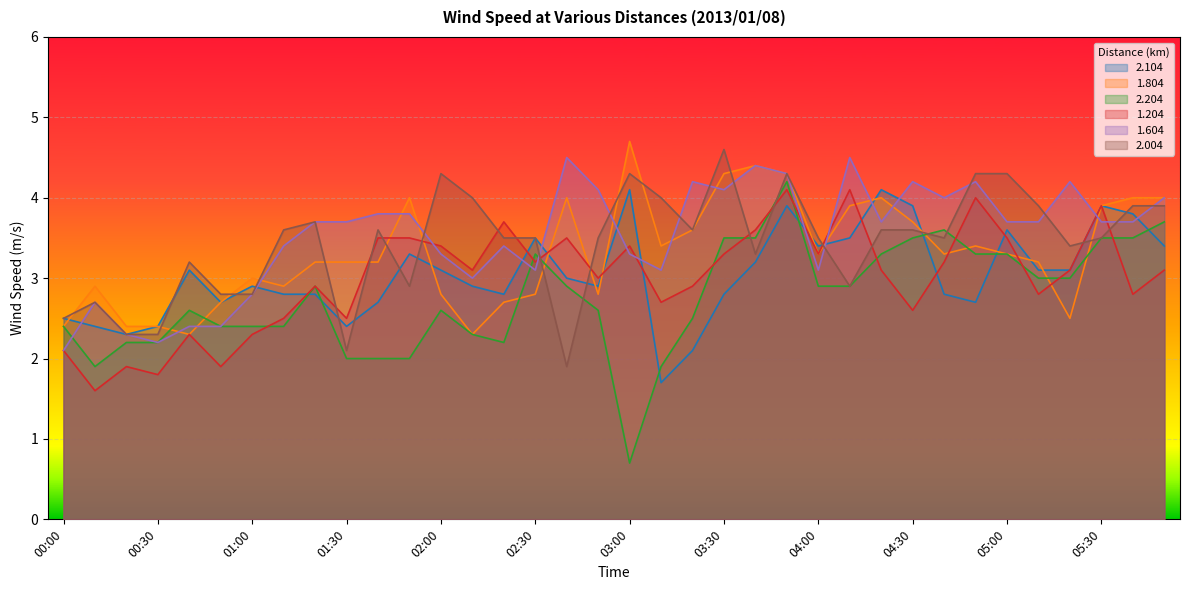

Where is 2.204 nearest to the value 2?

01:30